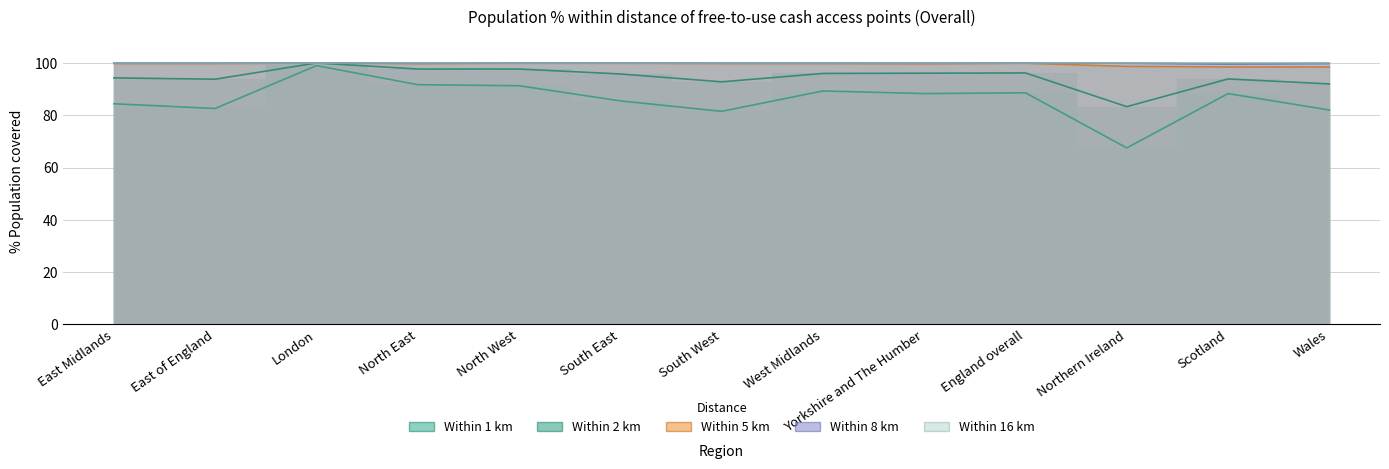

In 1 km, how many points are lower than both neighbors (excluding endpoints)?

4